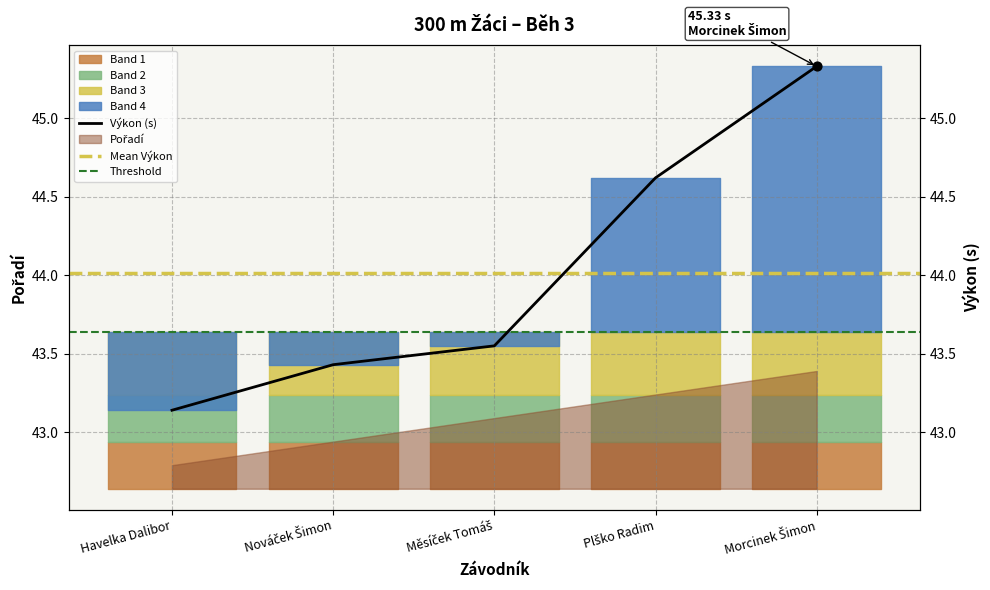

Approximately how many times larger is the value at Plško Radim compared to Měsíček Tomáš?

1.0